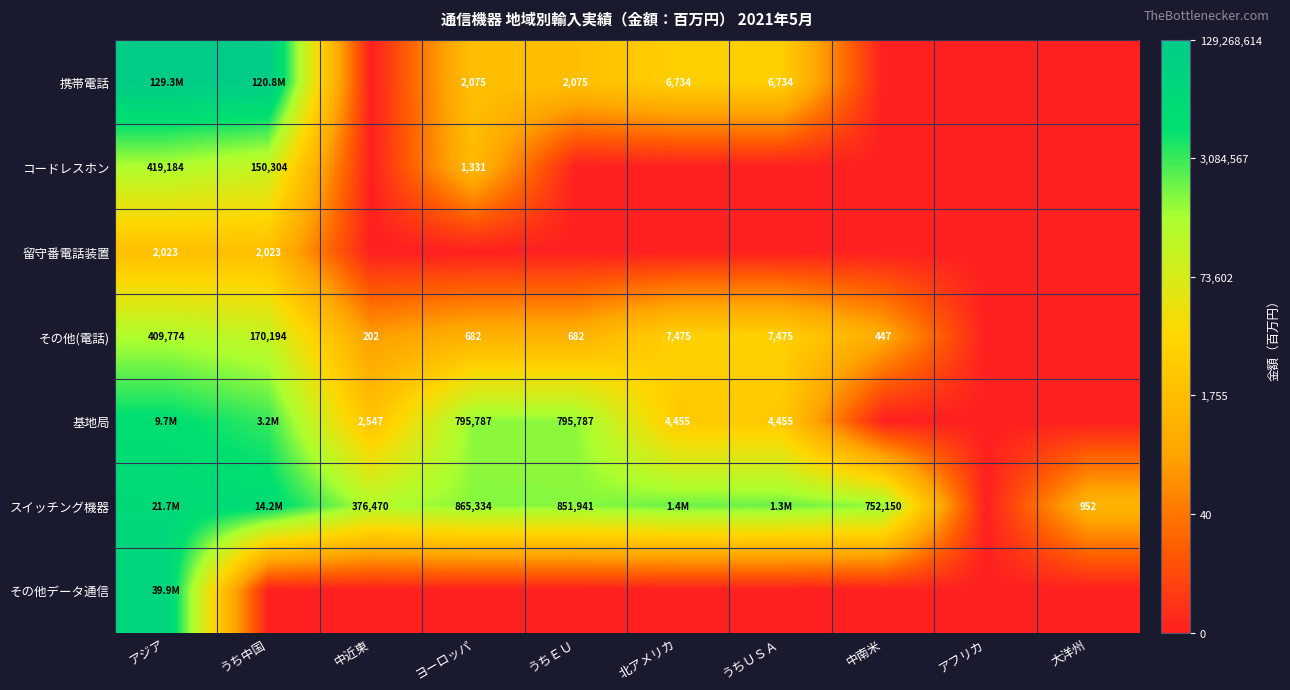

Count the number of categories in the chart.

10